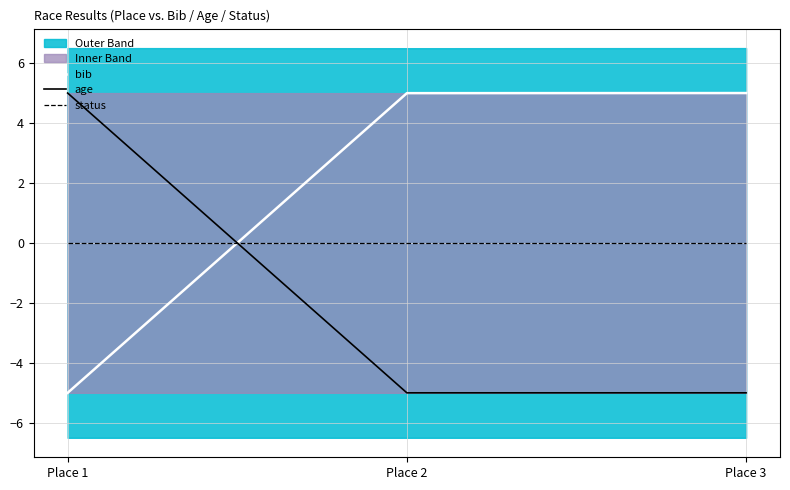

How many lines are shown in the chart?

3